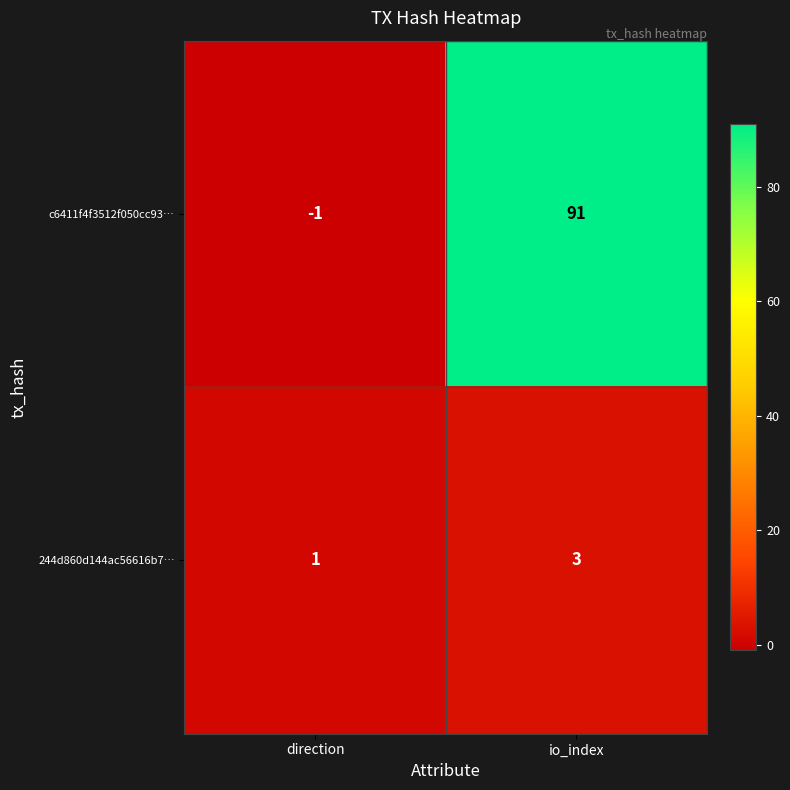

What is the sum of the 244d860d144ac56616b7… values at io_index and direction?

4